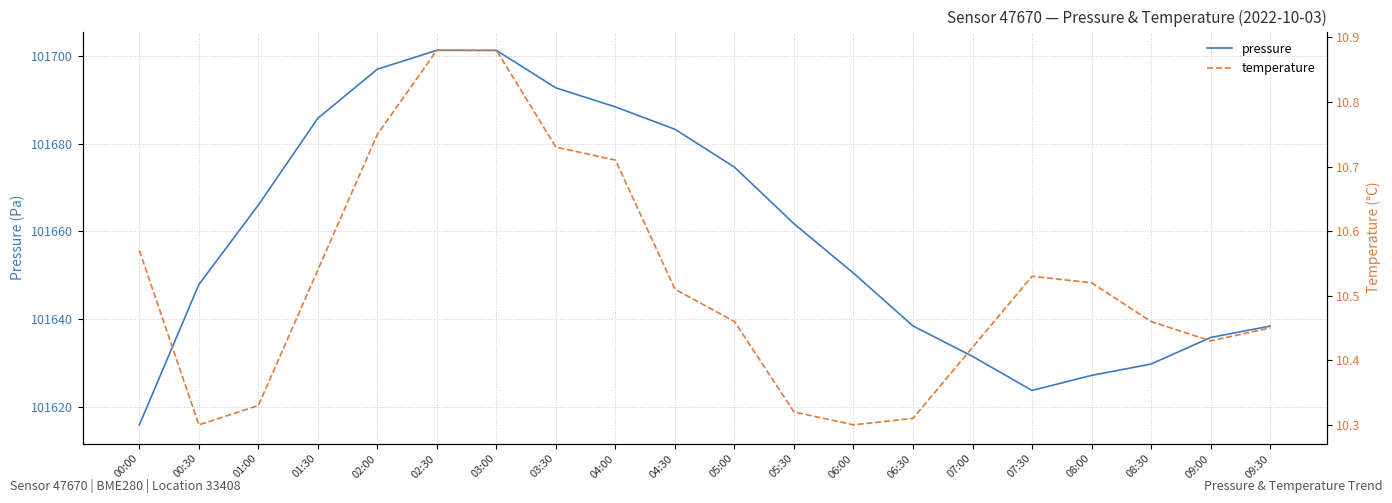

Where does the pressure series first go above 101661?

01:00